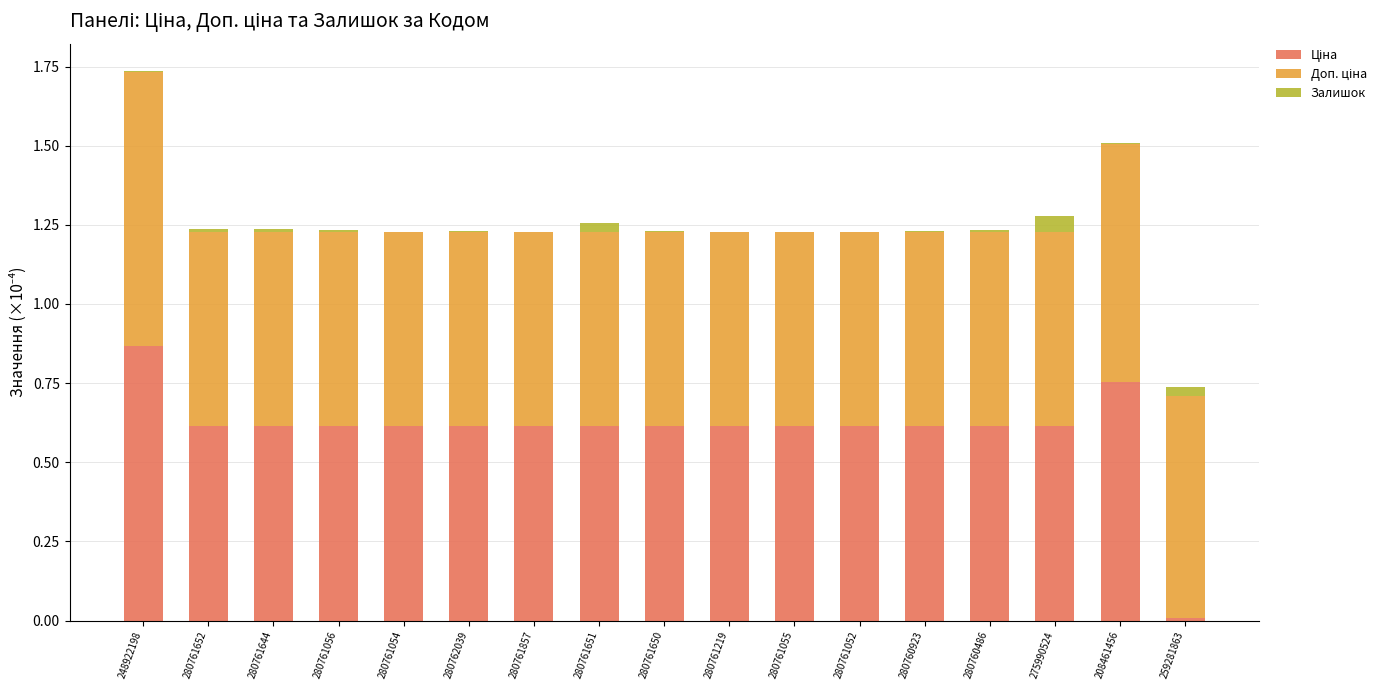

At which category is the sum across all series the highest?

248922198